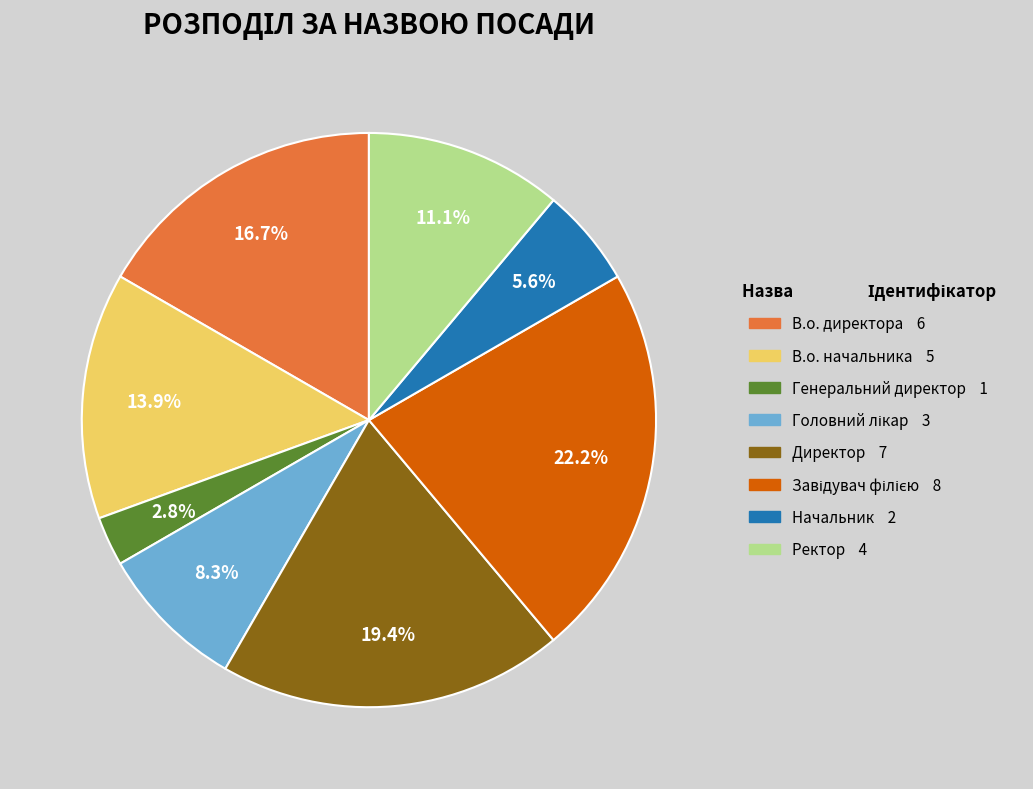

To the nearest percent, what portion does В.о. директора represent?

17%